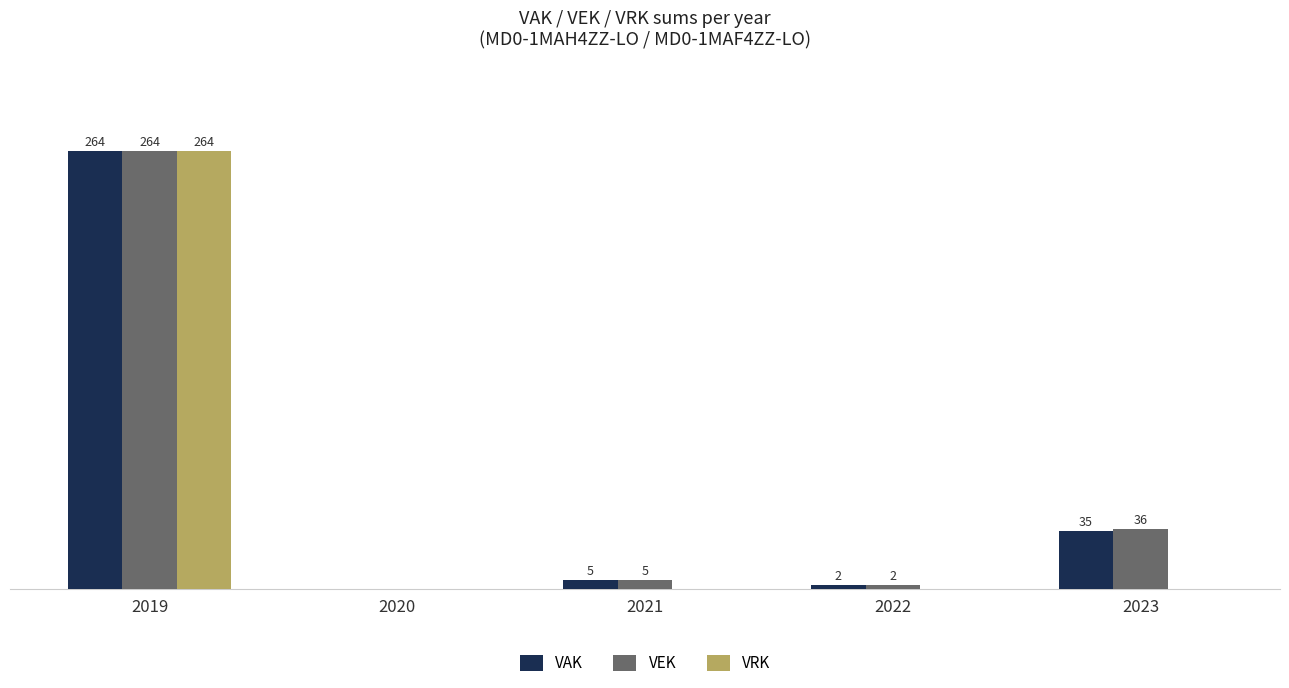

Which series has the largest total across all categories?

VEK